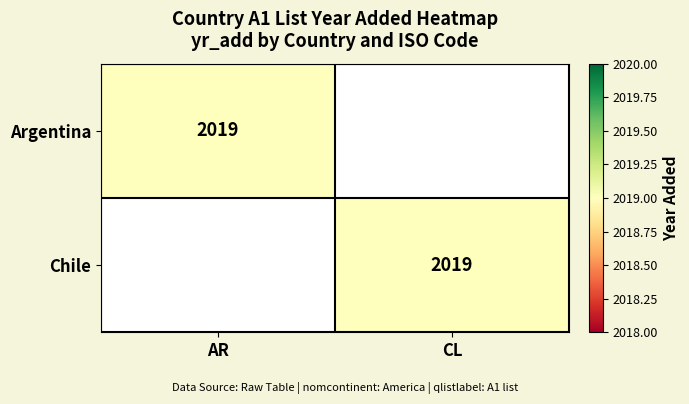

The value of Argentina at AR is 2019. True or false?

True